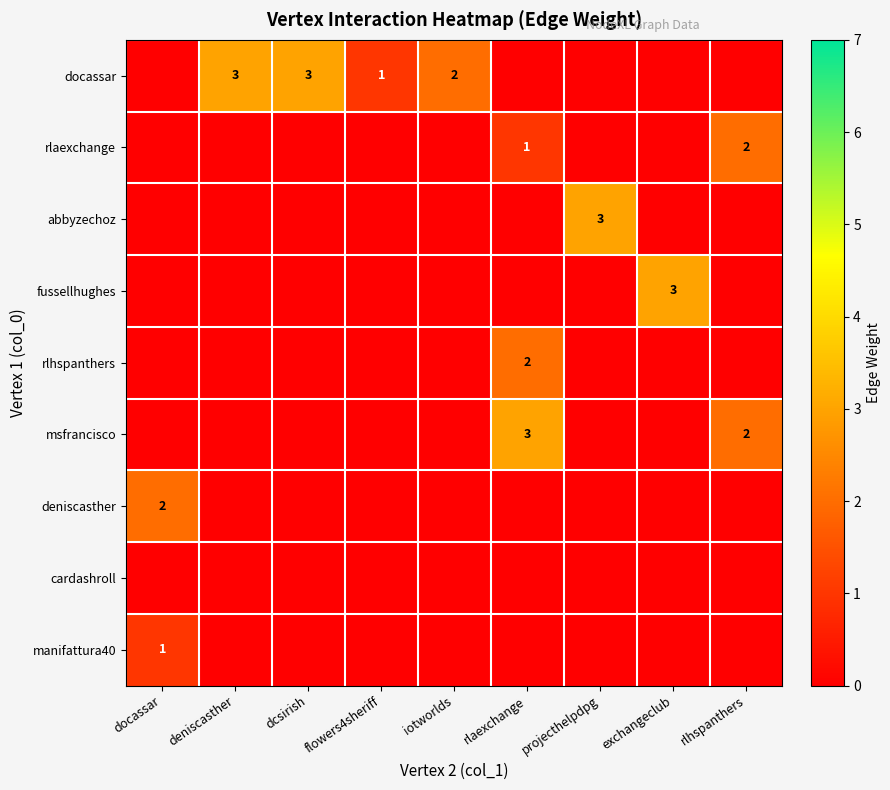

At which category is the sum across all series the highest?

rlaexchange